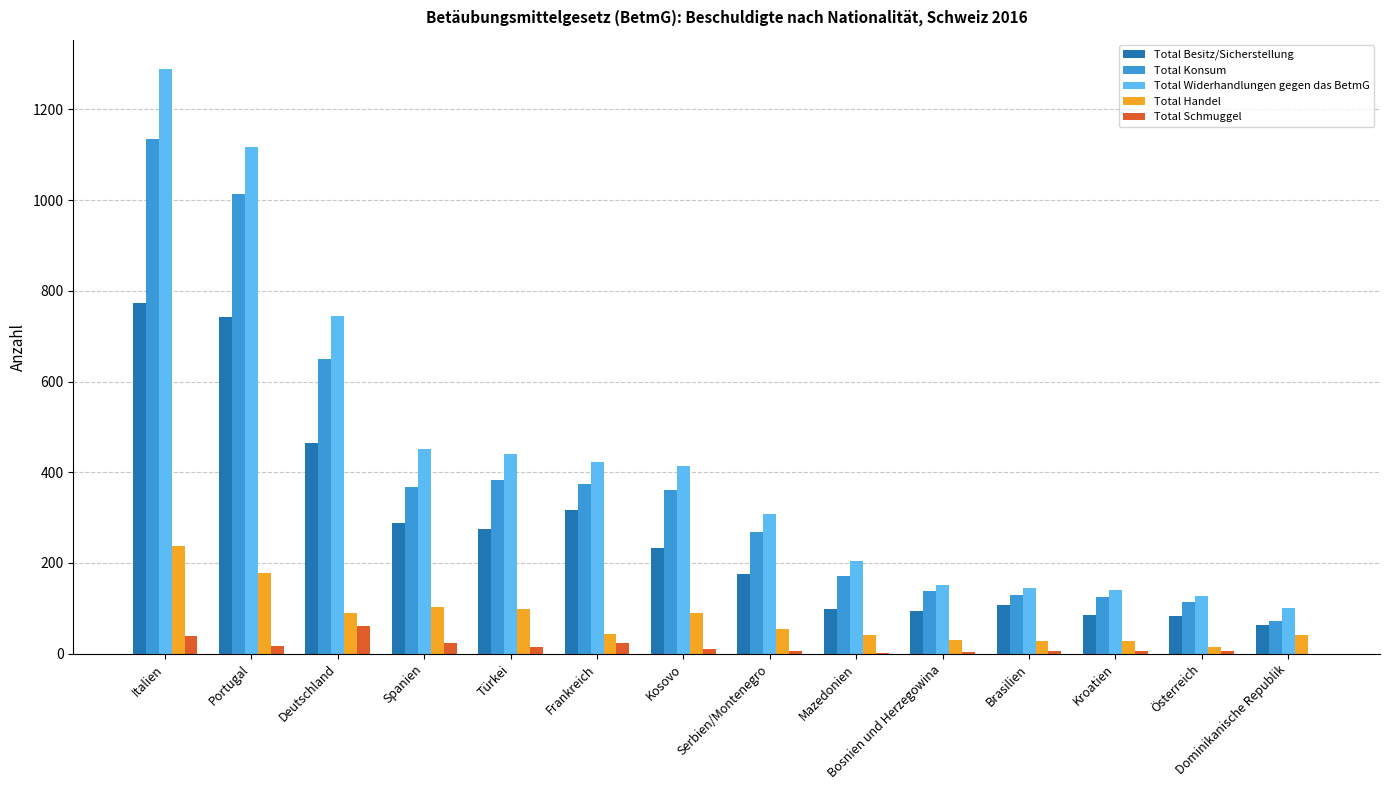

At which label is Total Widerhandlungen gegen das BetmG closest to 694?

Deutschland